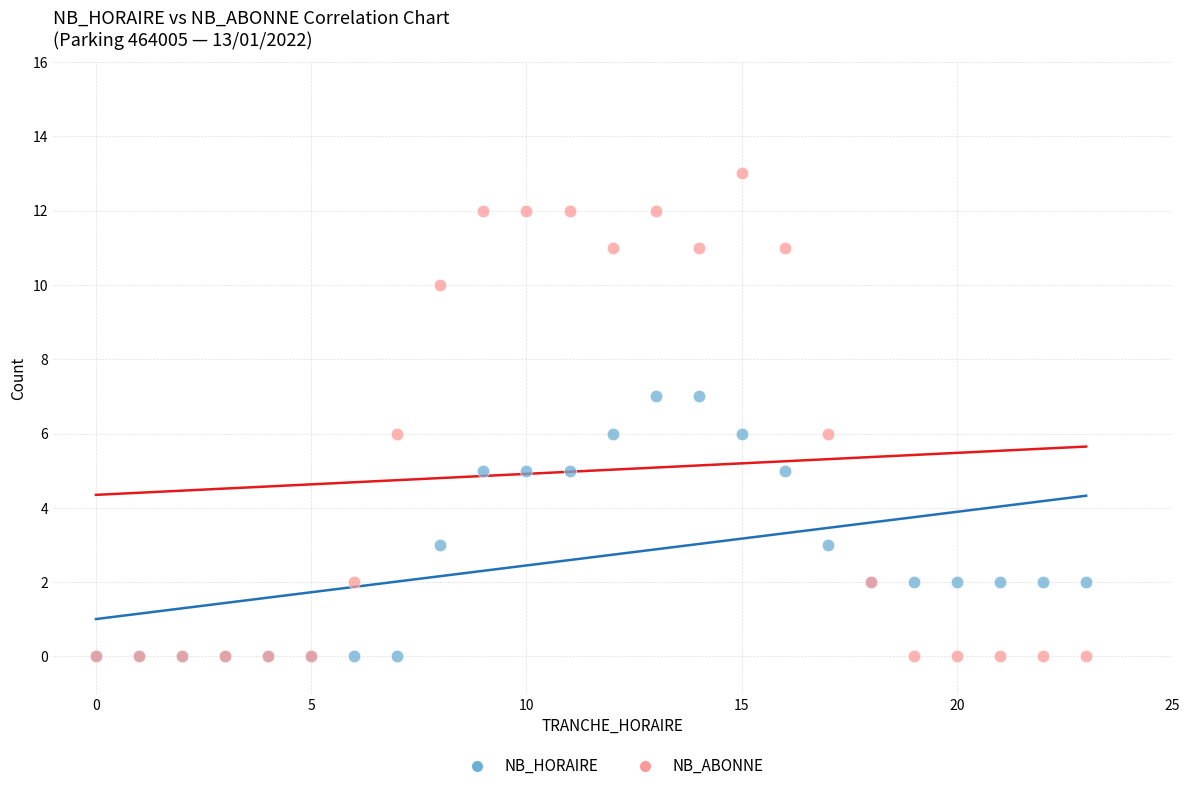

What are all the series names shown in the legend?

NB_HORAIRE, NB_ABONNE